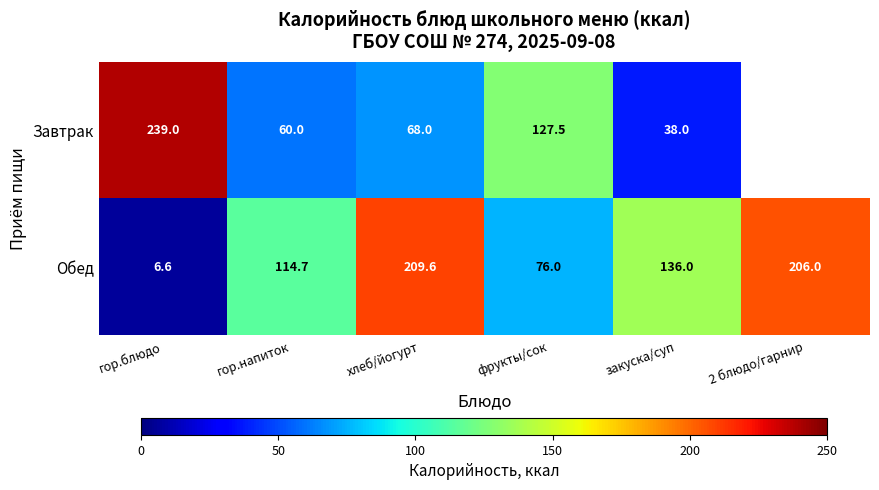

Count the number of data series in this chart.

2